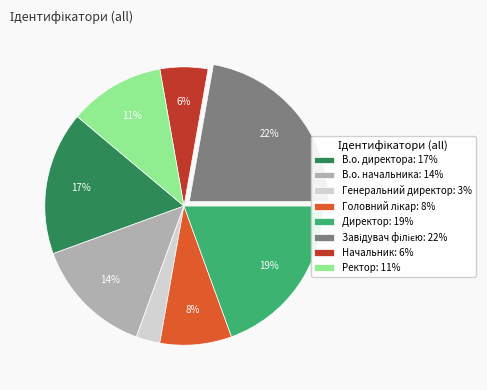

To the nearest percent, what is the average slice percentage?

12%